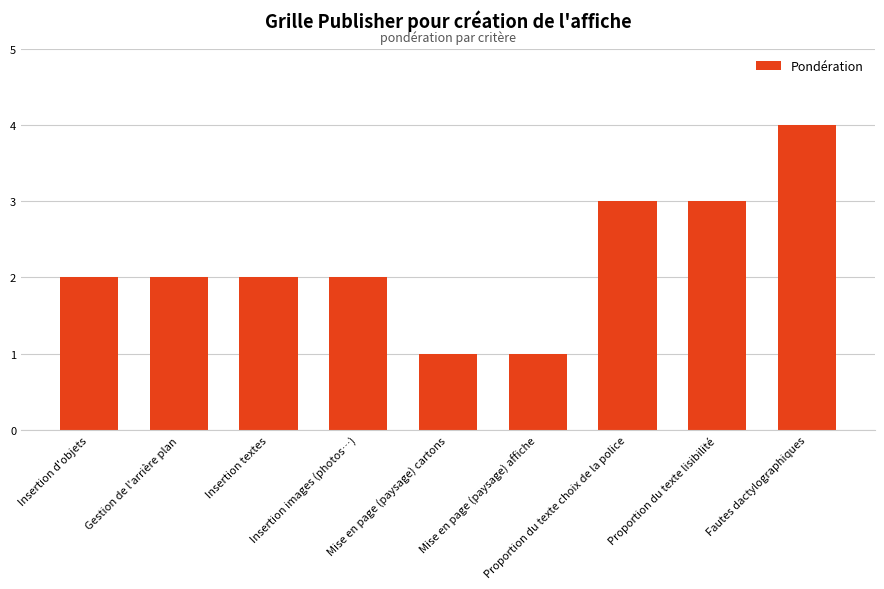

What is the difference between the maximum and minimum values?

3